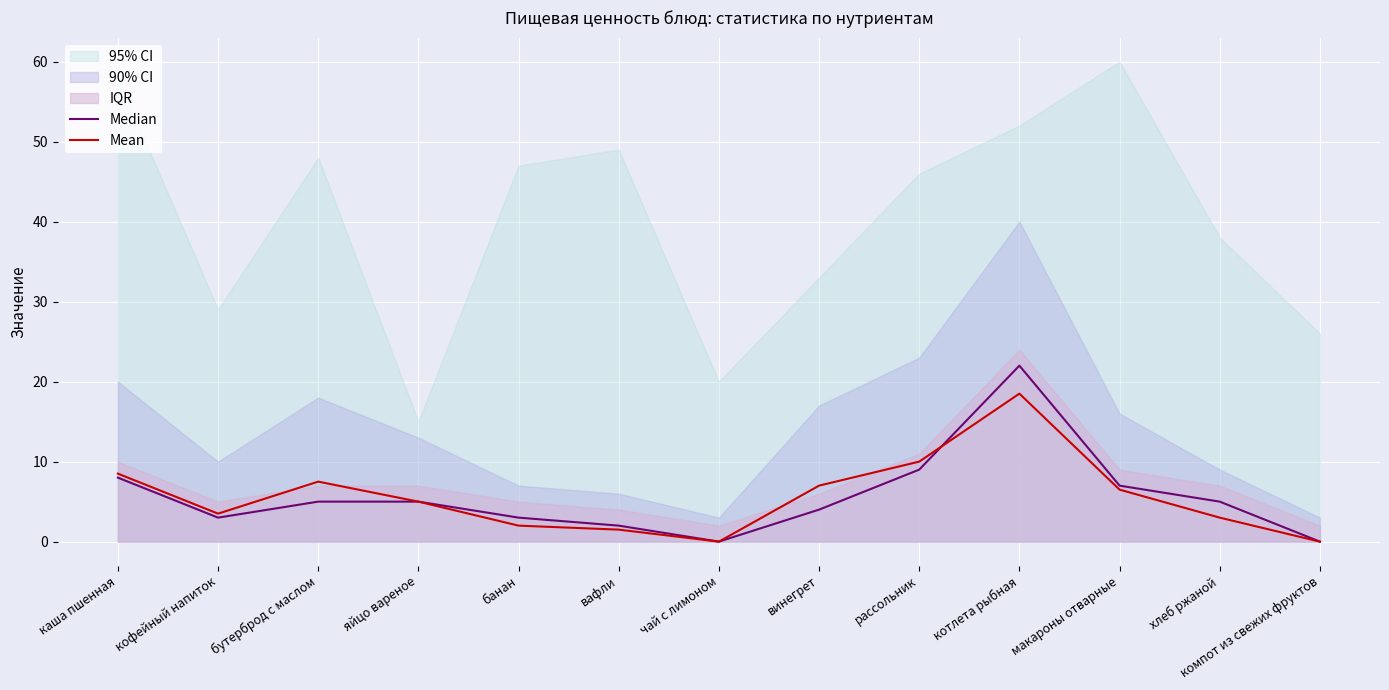

How many times do Median and Mean cross each other?

1